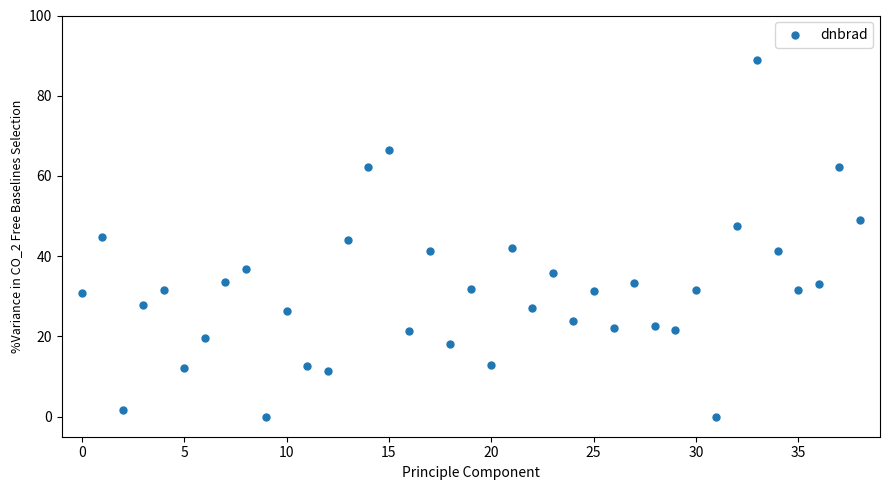

What is the range of Y values (max minus min)?

89.0